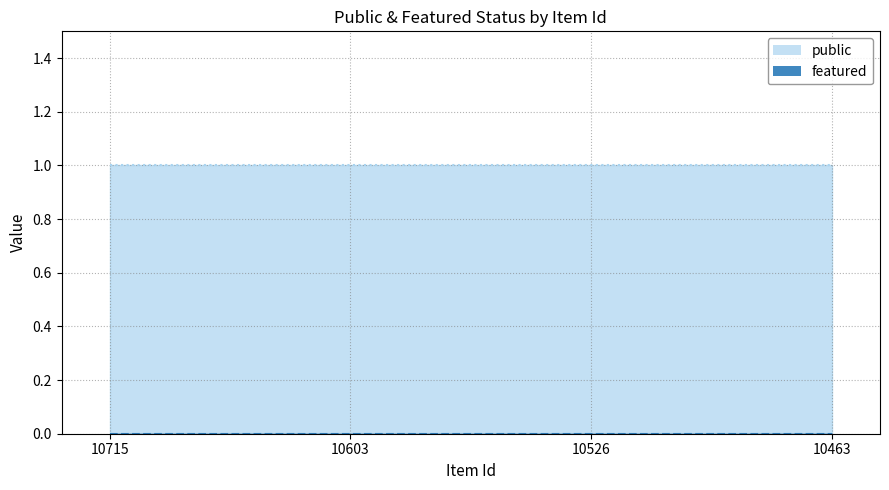

True or false: public and featured intersect in this chart.

False